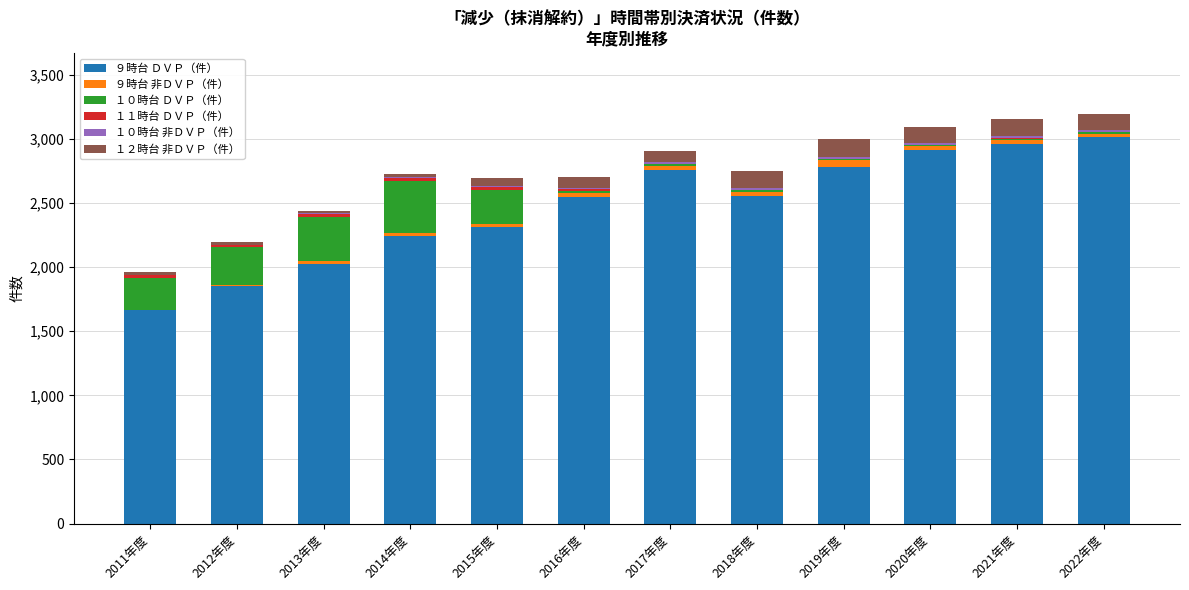

What is the total value across all series at 2015年度?

2695